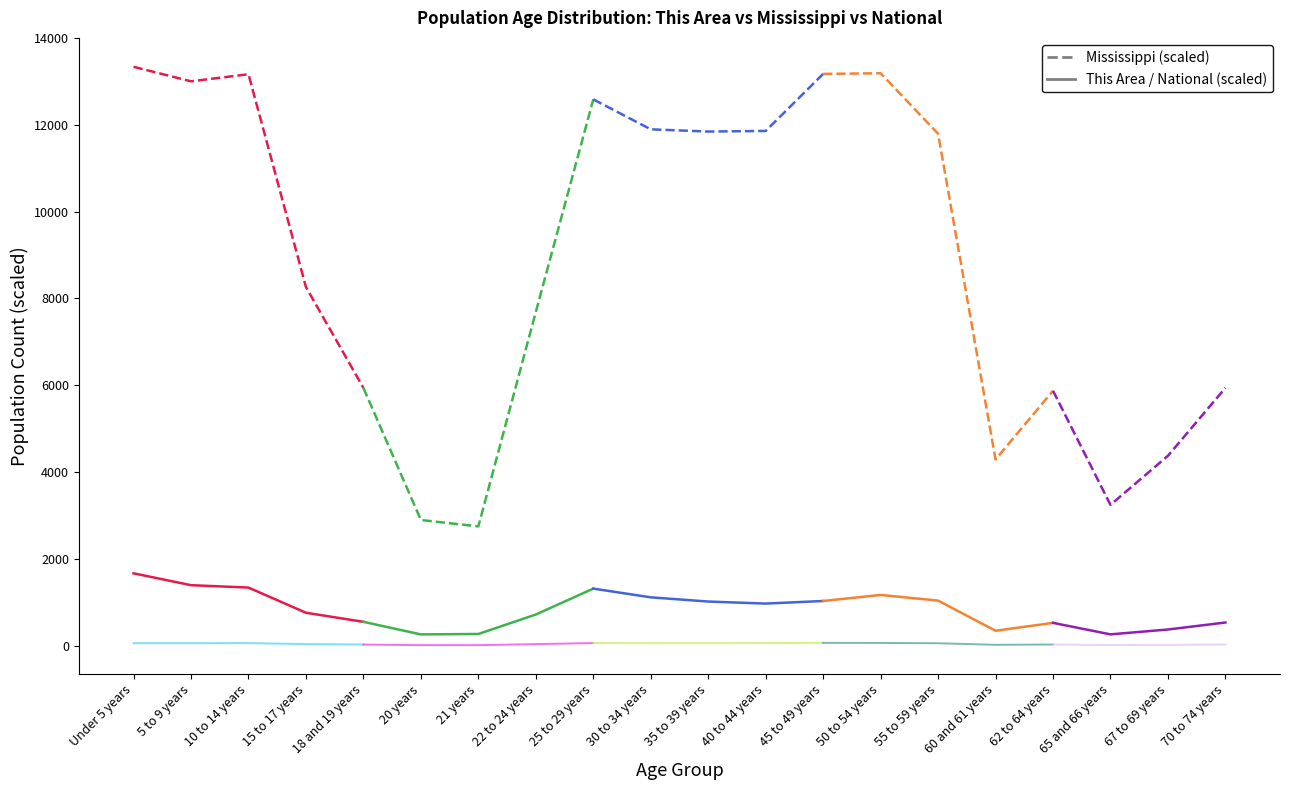

What is the label of the 4th point from the left?

15 to 17 years